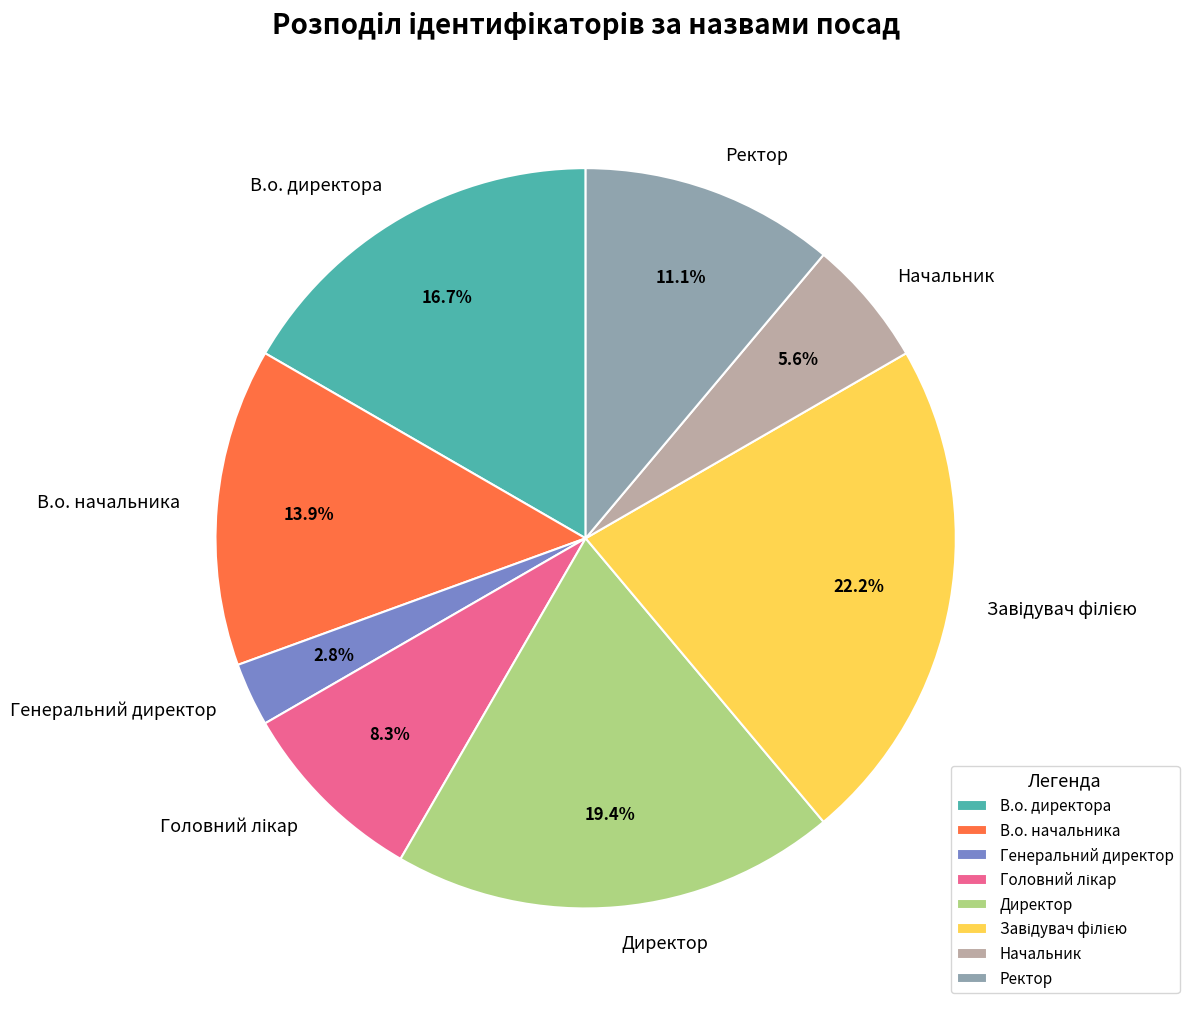

Which has a higher value, Ректор or В.о. директора?

В.о. директора